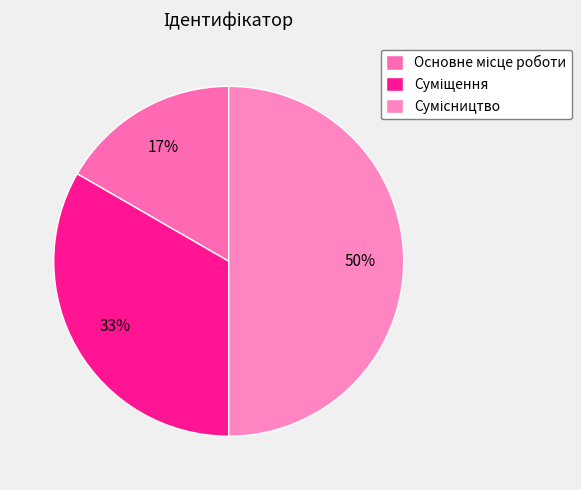

Count the number of slices in the pie.

3